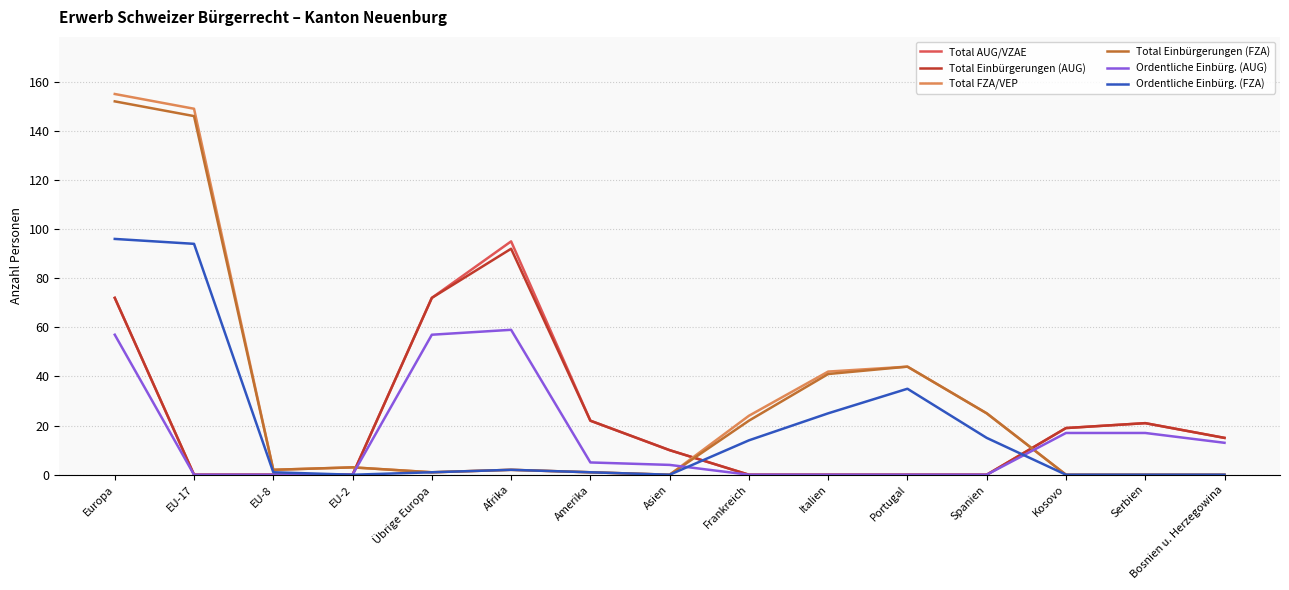

What is the highest value of the Ordentliche Einbürg. (AUG) series?

59